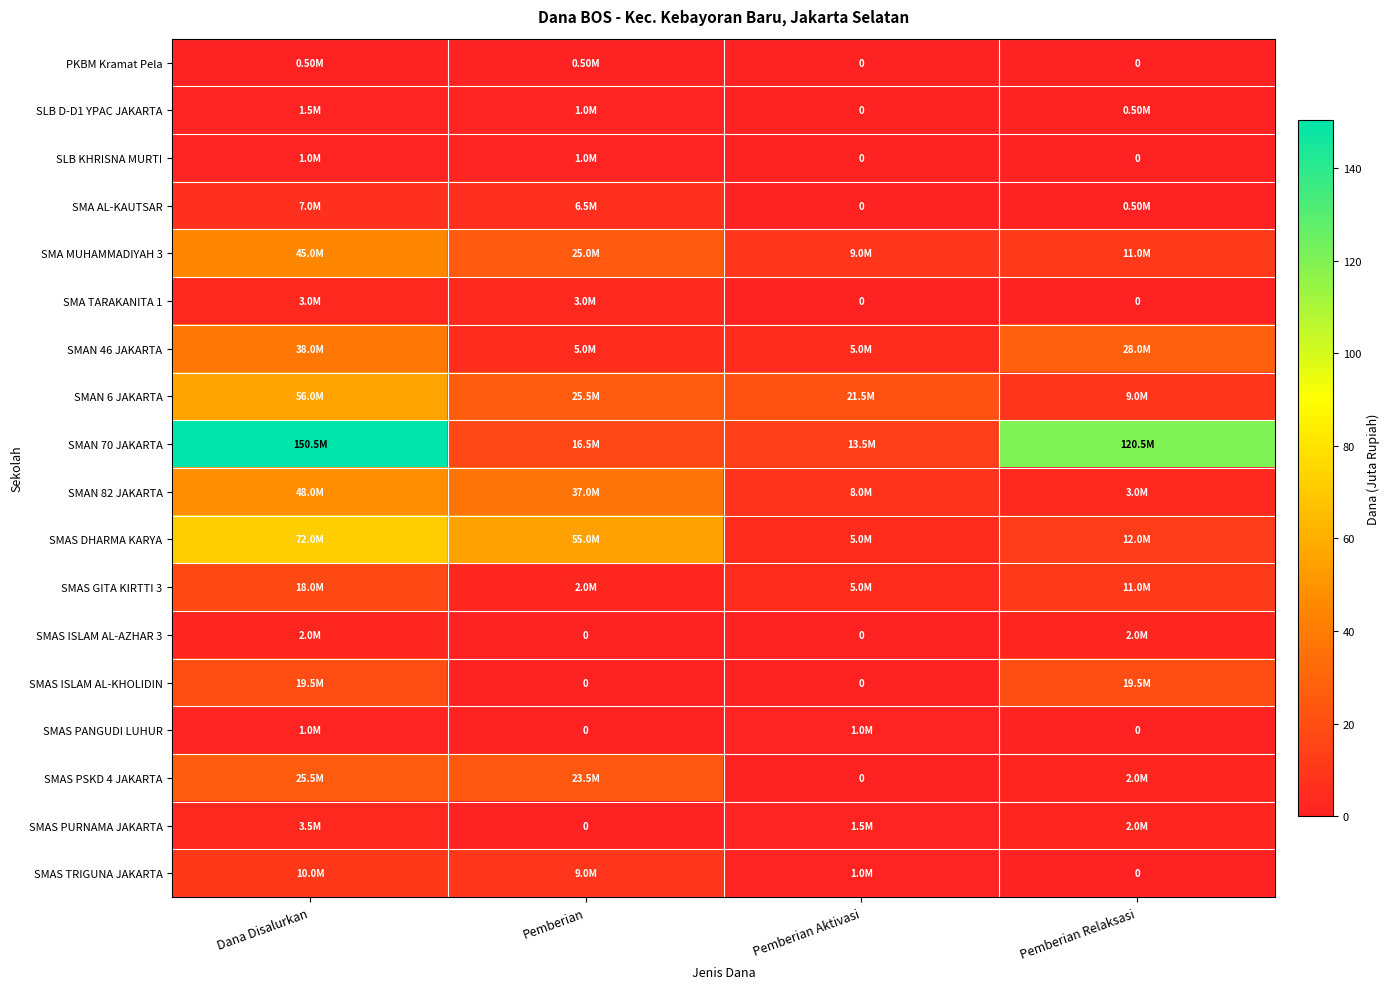

What is the lowest value of the SMAS DHARMA KARYA series?

5.0